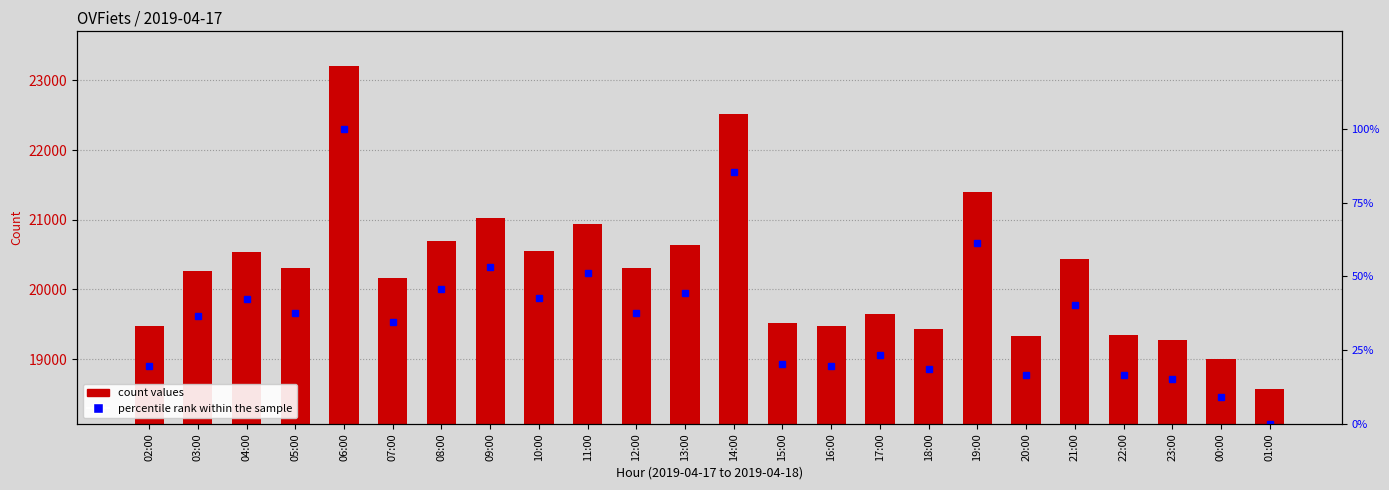

What is the difference between the maximum and minimum values in the col_3 (OVFiets count) series?

4634.0